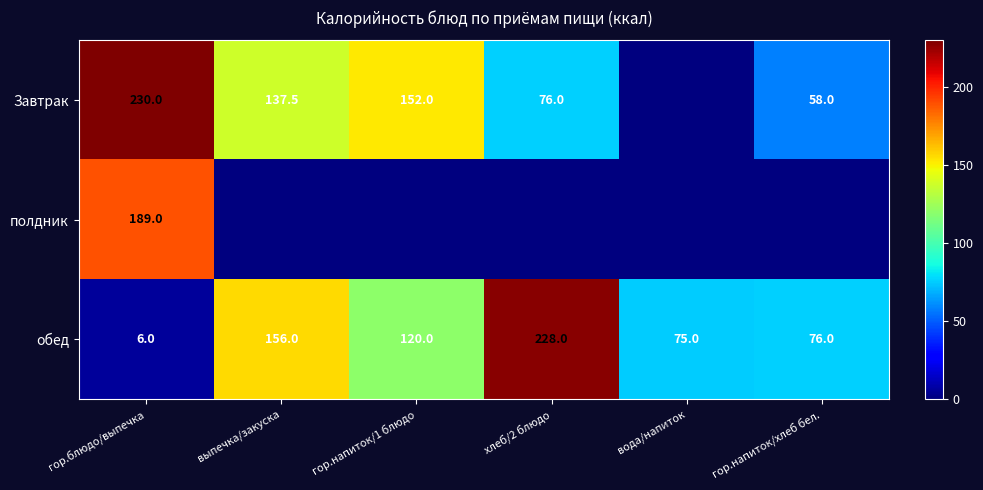

What is the sum of all обед values?

661.0